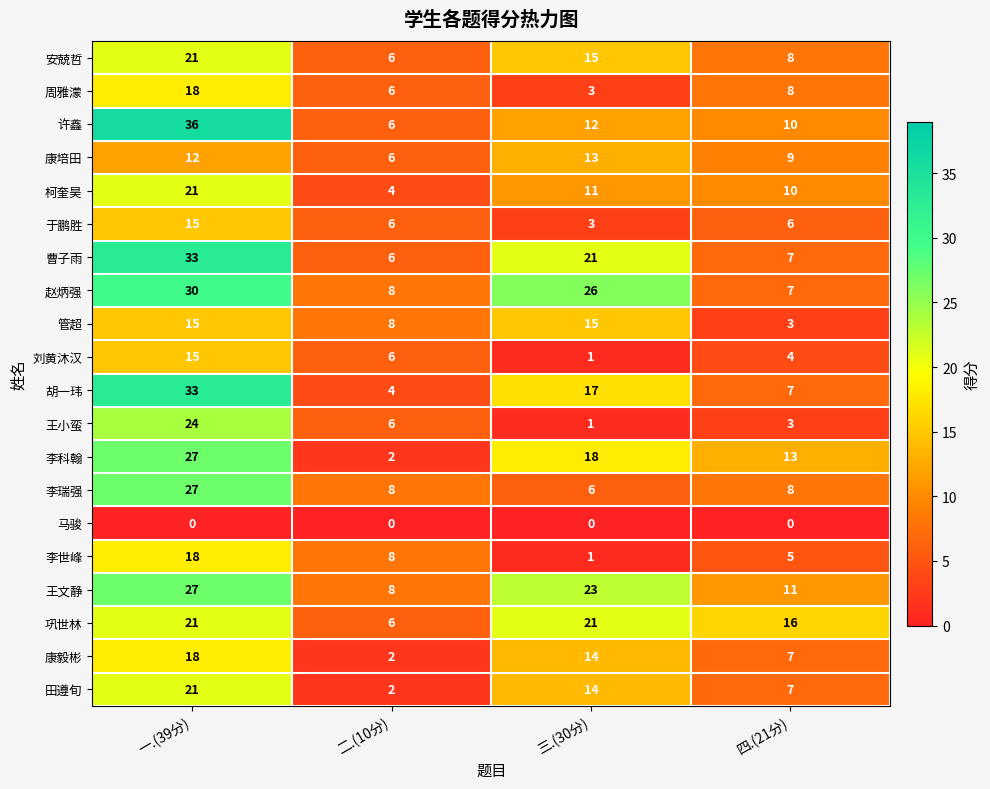

Is it true that 田遵旬 equals 10 at 一.(39分)?

False